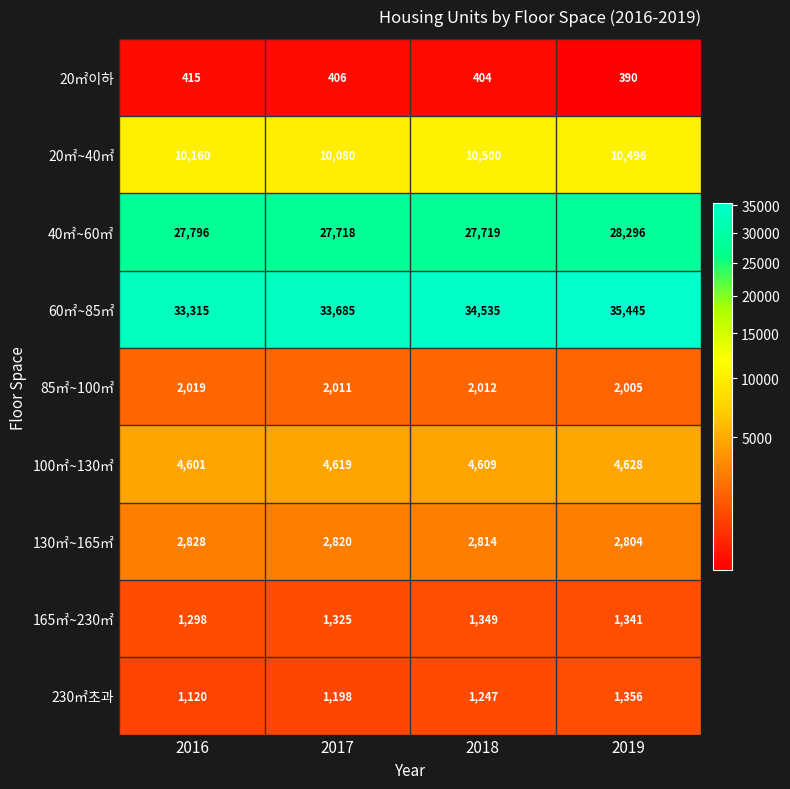

How many distinct data groups are displayed?

9